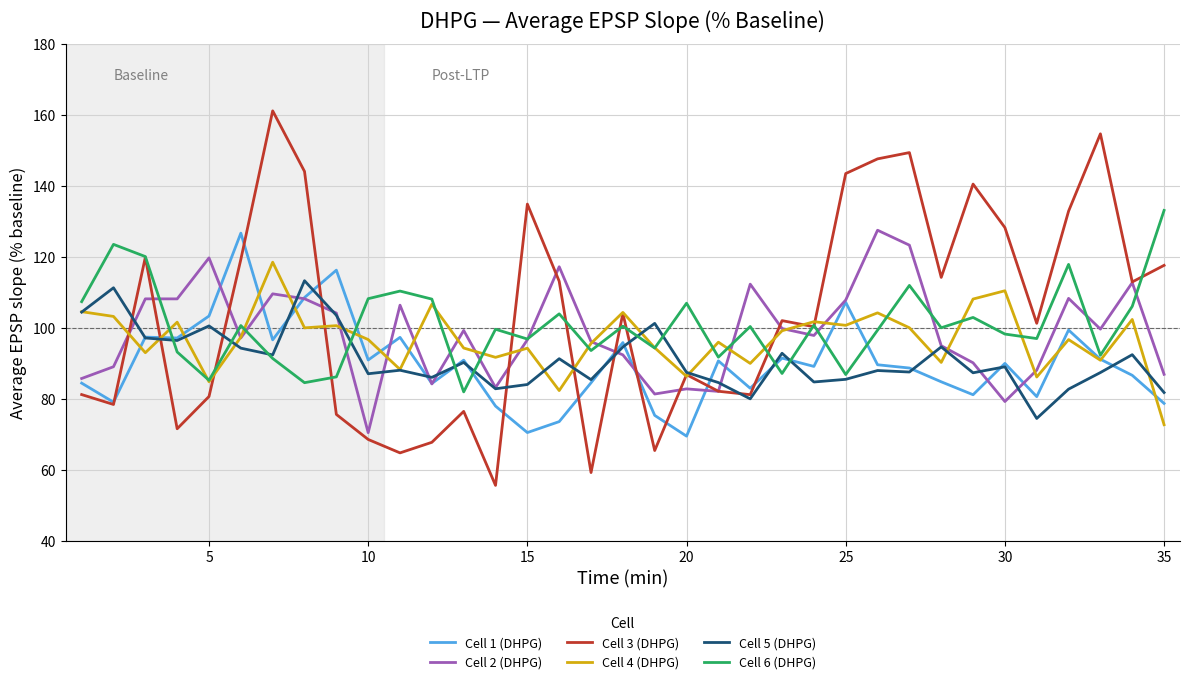

What is the minimum value for Cell 2 (DHPG)?

70.4